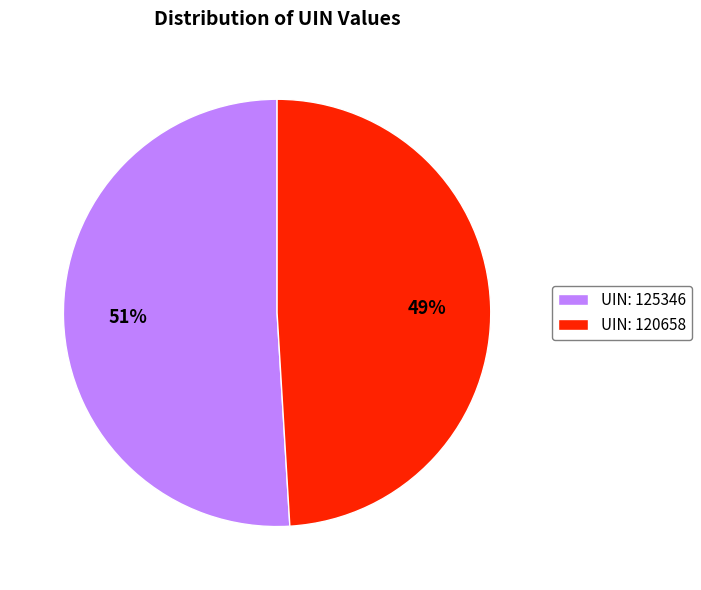

The UIN: 120658 slice represents 58% of the pie. True or false?

False